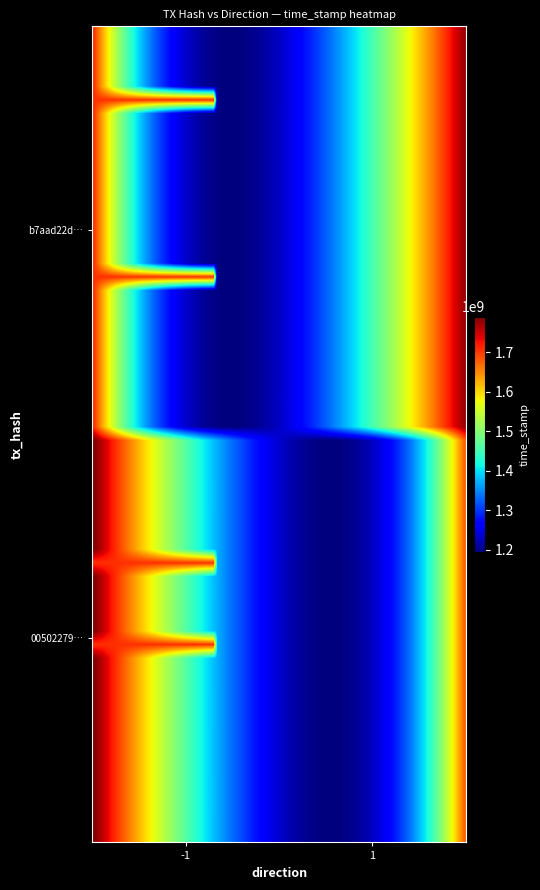

Reading left to right, transcribe all the data shown in this chart.

b7aad22d14f9e53a36cdaacbce64240b6558f2c: -1	1706247919
005022796e9e94314db8d1812f716b9faab303d: 1	1706205791